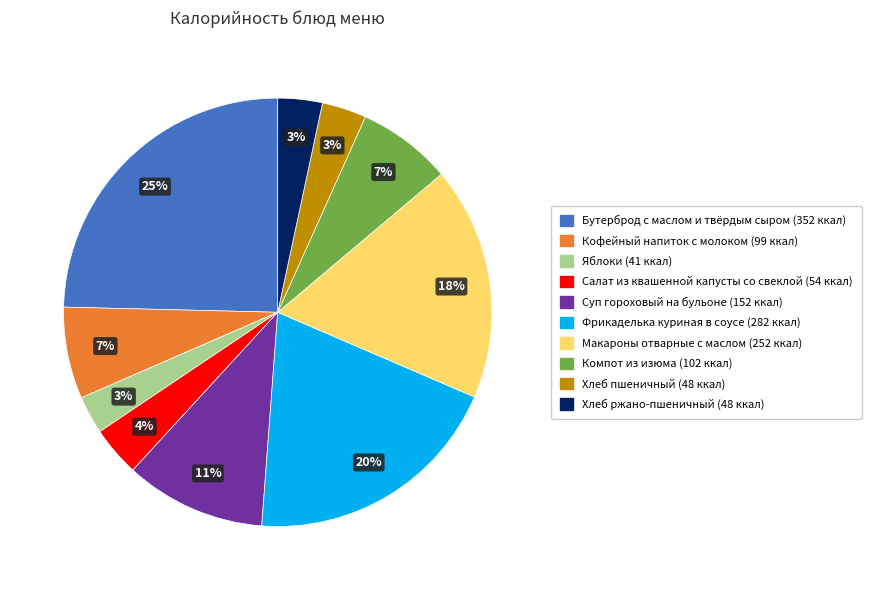

True or false: Фрикаделька куриная в соусе accounts for 25% of the total.

False